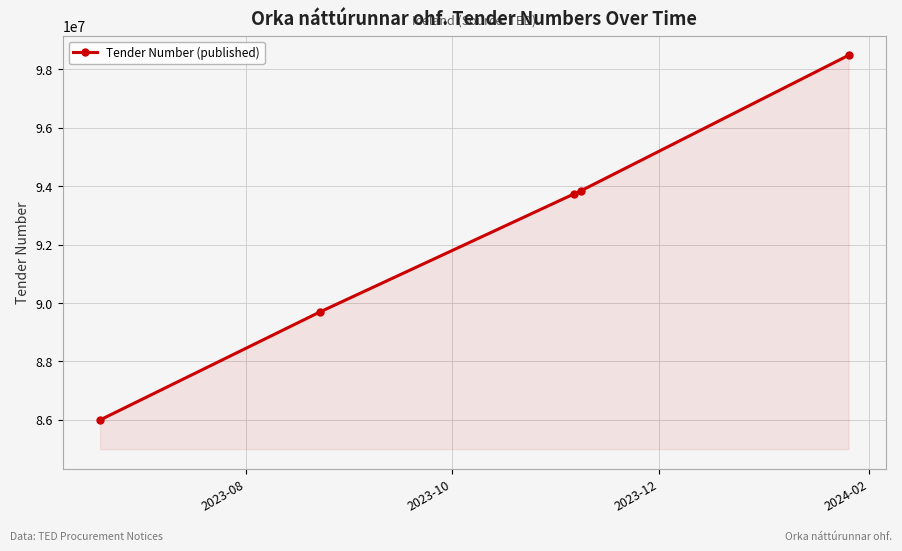

What is the average value?

92355151